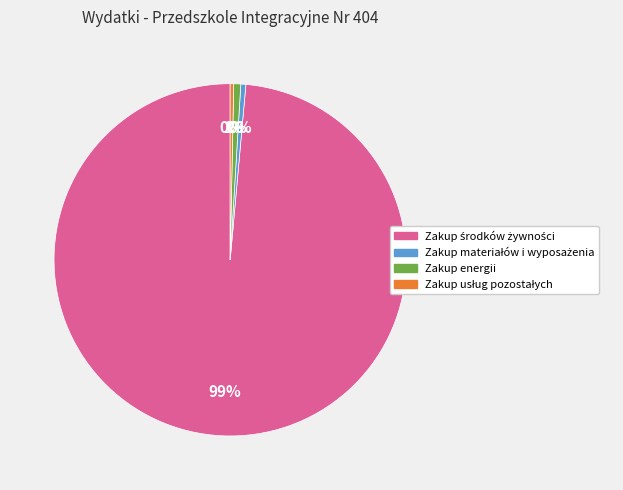

To the nearest percent, what is the average slice percentage?

25%